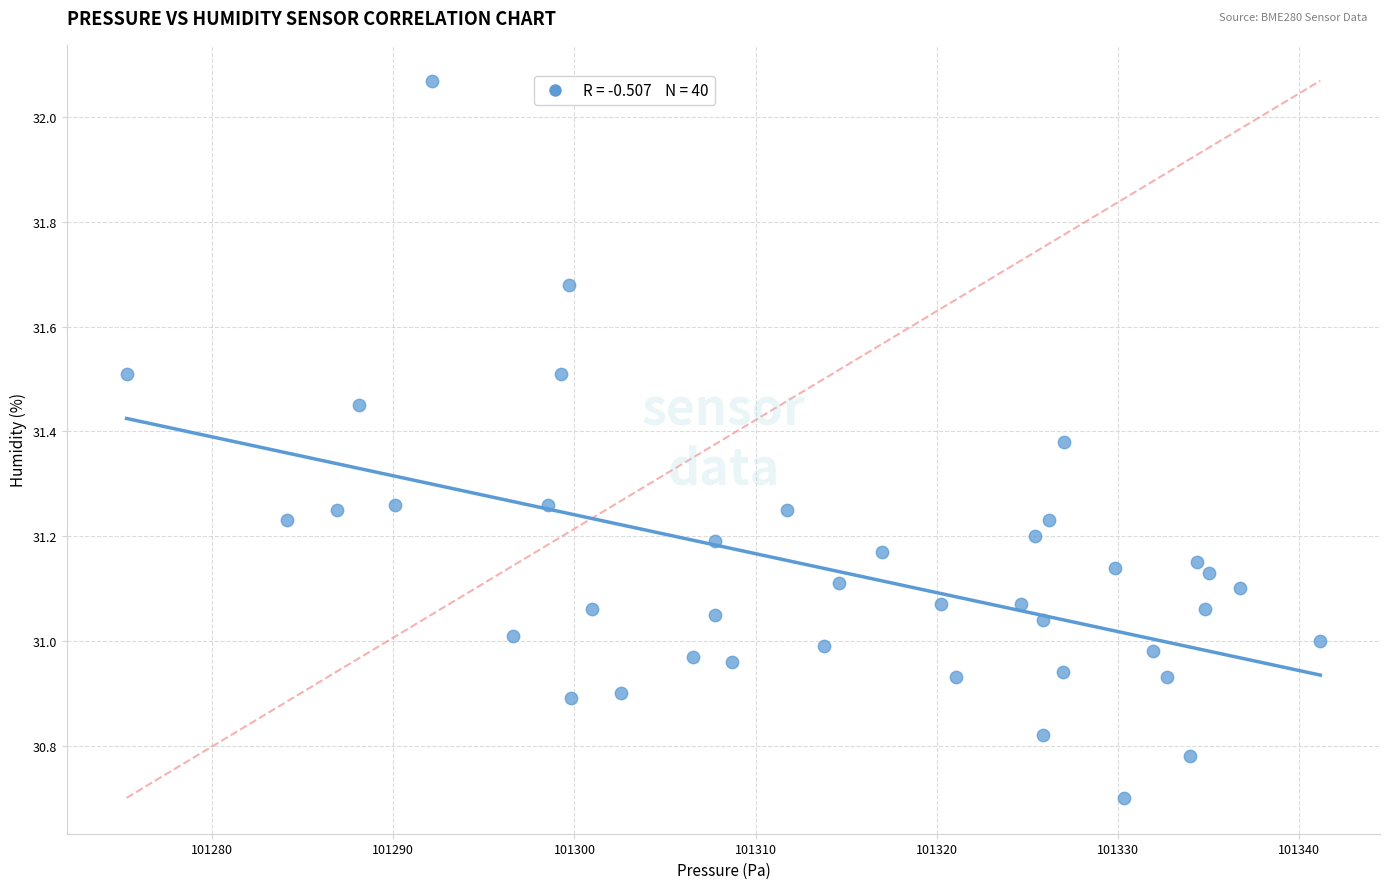

What is the range of Y values (max minus min)?

1.4